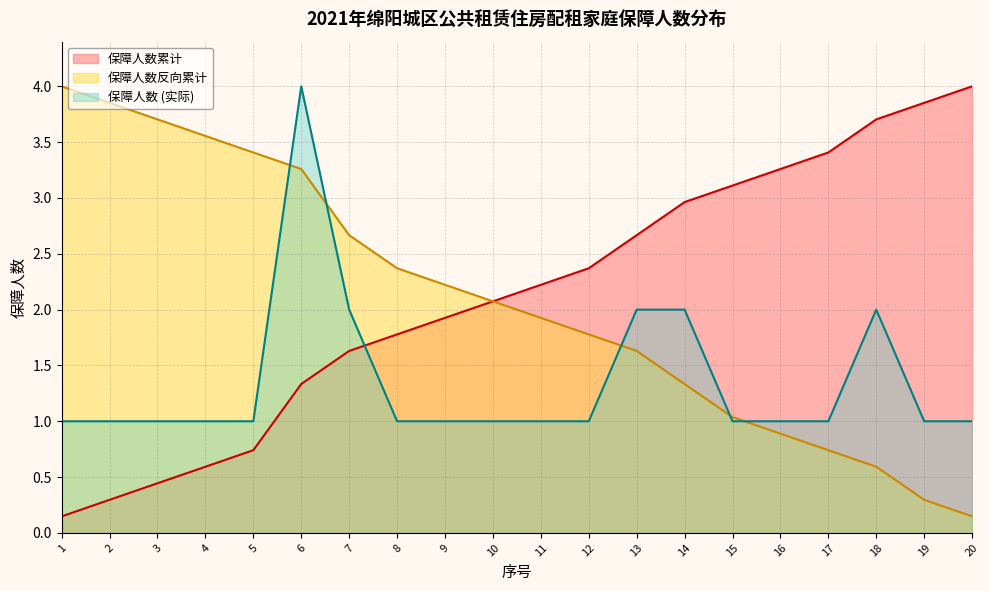

Reading left to right, what are all the values shown in this chart?

1	1	1	1	1	4	2	1	1	1	1	1	2	2	1	1	1	2	1	1